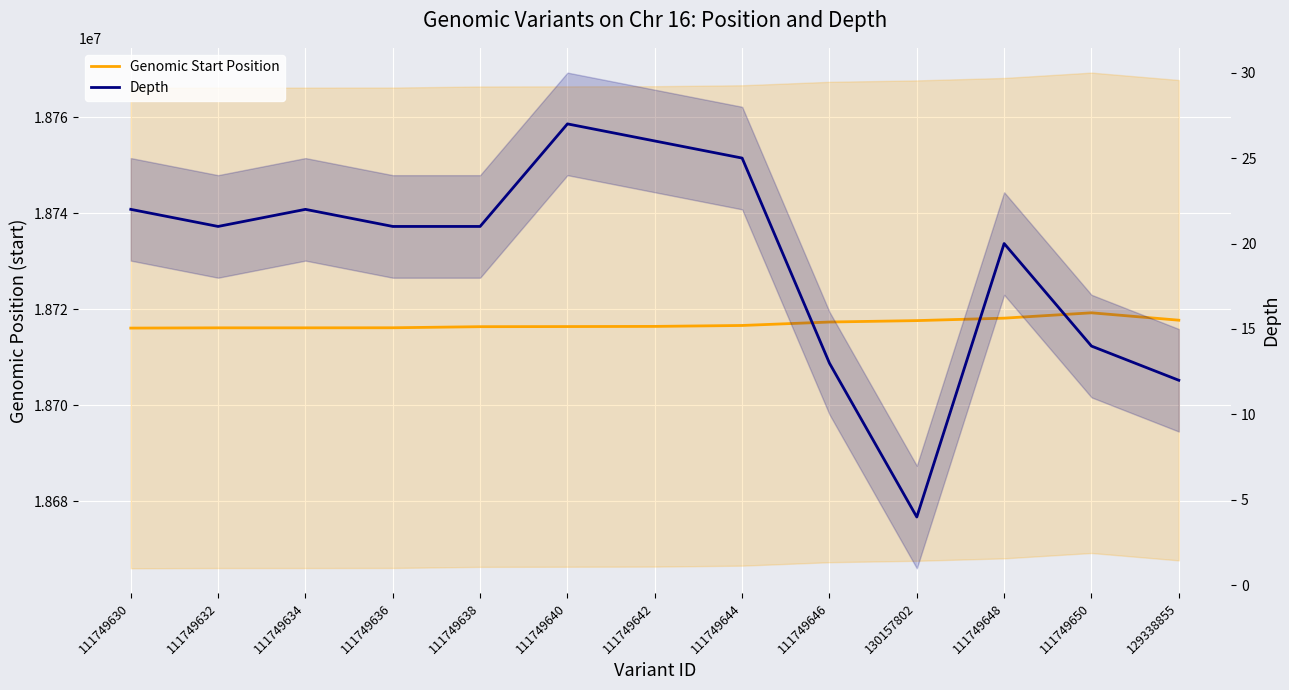

At how many categories does at least one series exceed 13988029?

13